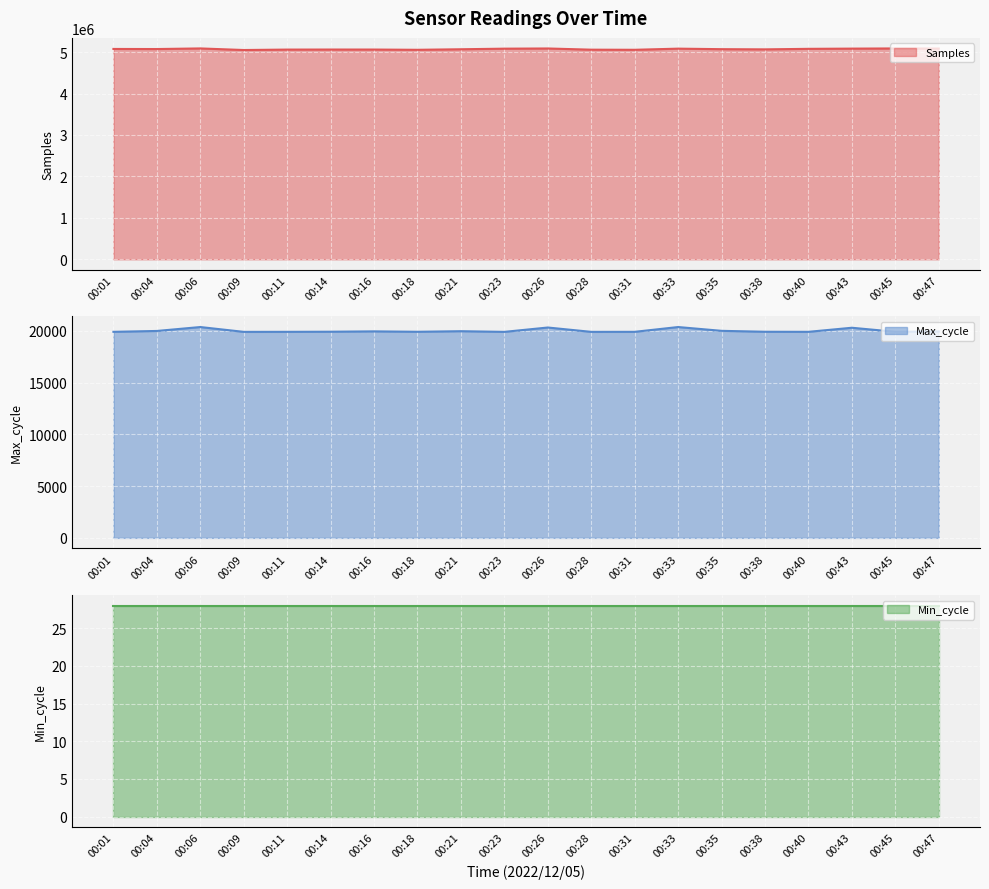

The value of Samples at 00:18 is 8580225. True or false?

False